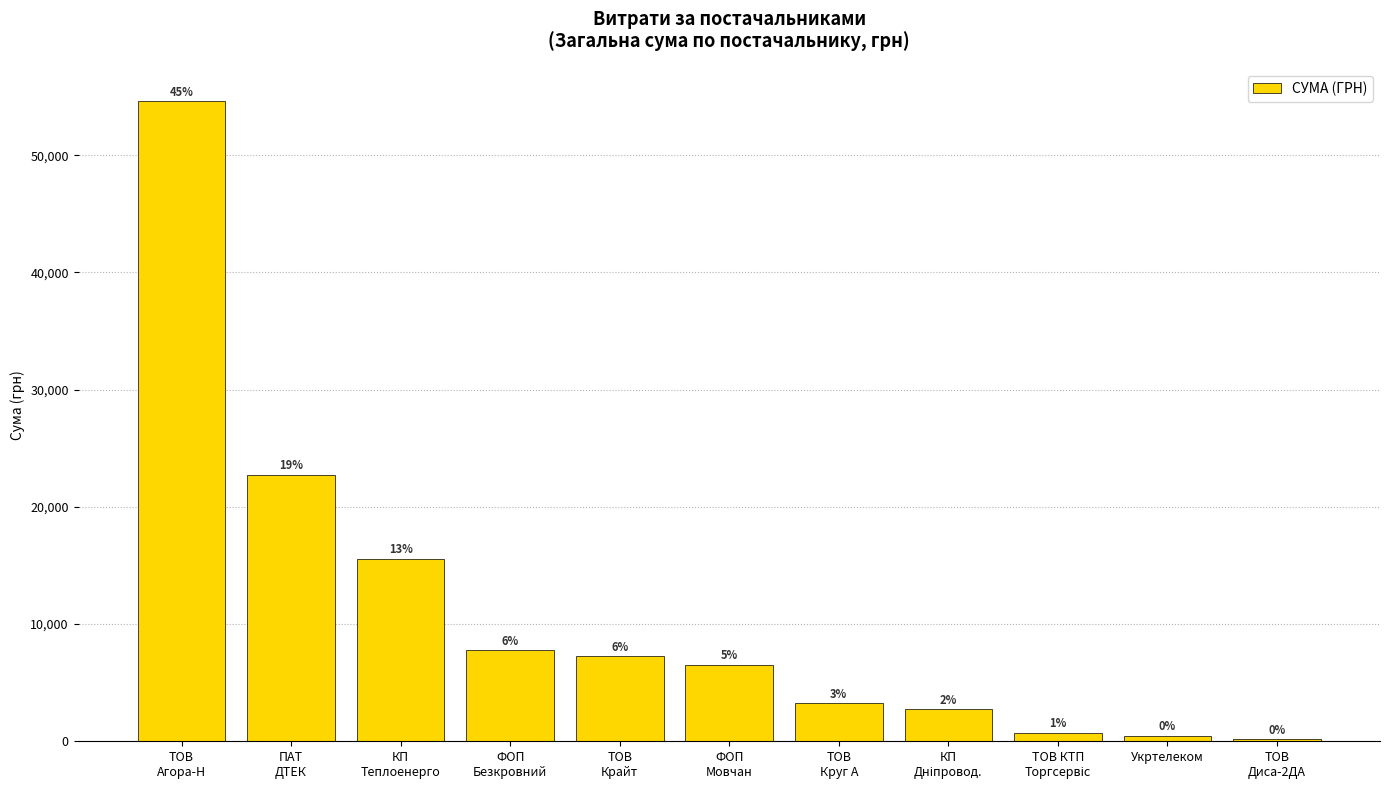

Count the number of values greater than 6510.

6